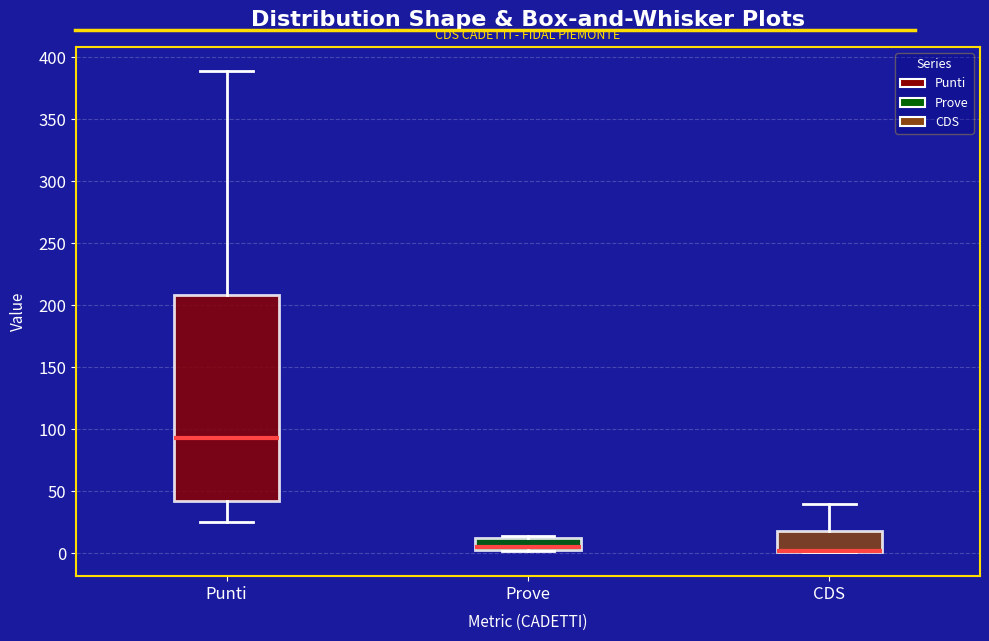

Reading left to right, transcribe this box plot: for each box, give where its median line is, the range the box spans, and where its two whiskers end, as read against the y-axis. The values are not printed on the chart, so give them approximately, as read against the axis.

Punti: median 95, box 40 to 210, whiskers 25 to 390
Prove: median 5 (just above the box's lower edge), box 5 to 10, whiskers 0 to 15
CDS: median 0 (drawn on the box's lower edge), box 0 to 20, whiskers 0 to 40